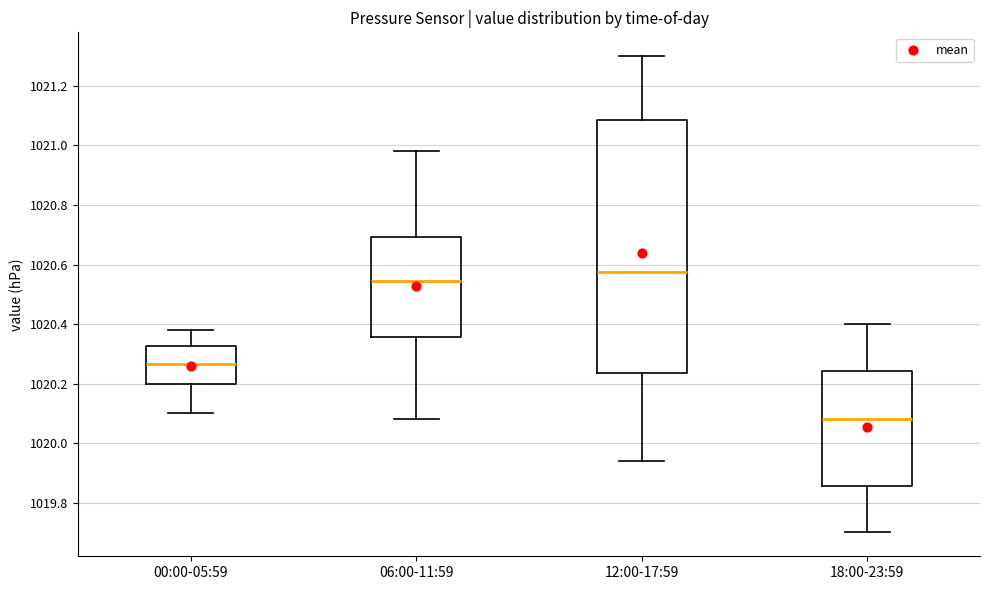

Which box's median line is the lowest?

18:00-23:59